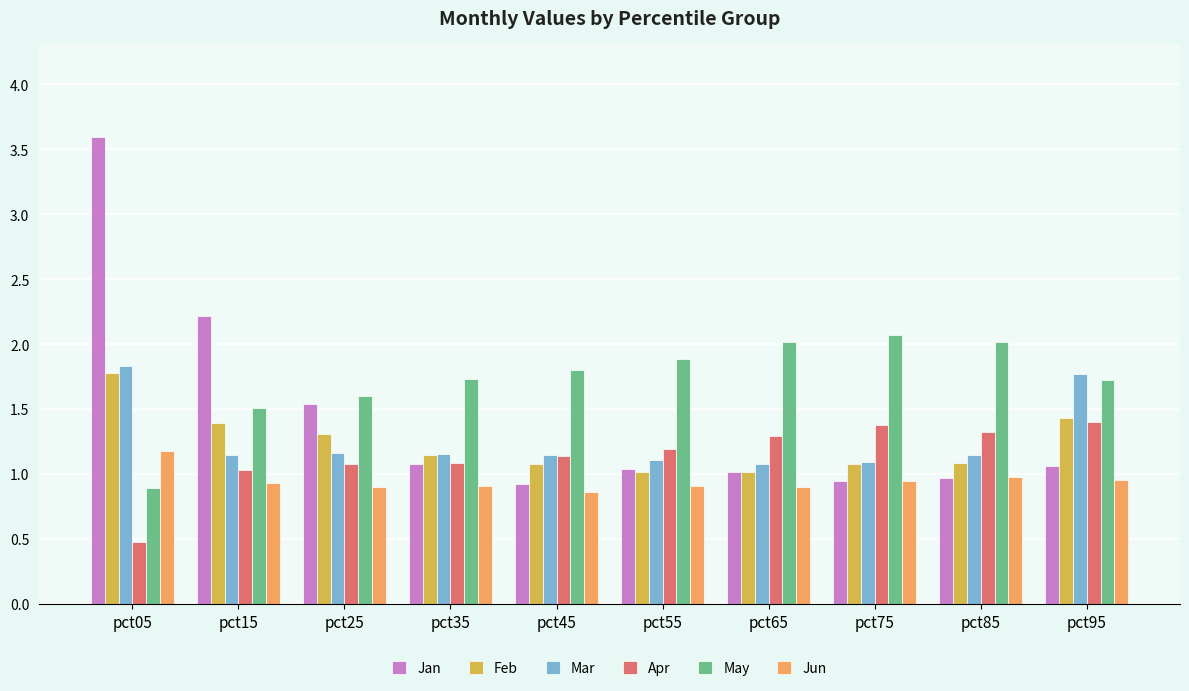

What is the difference between the maximum and minimum values in the Jan series?

2.7